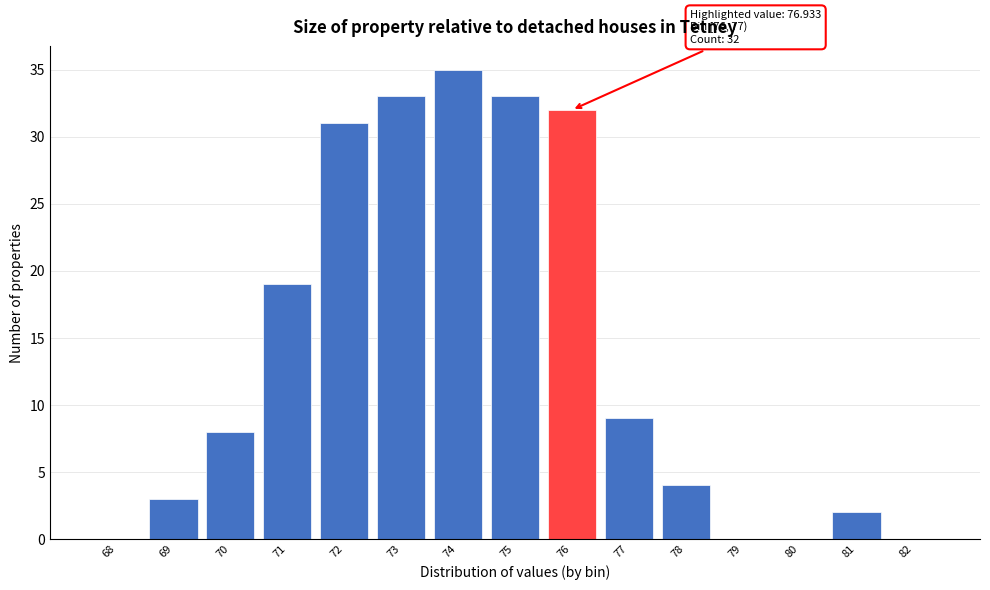

Reading left to right, what are all the values shown in this chart?

68=0	69=3	70=8	71=19	72=31	73=33	74=35	75=33	76=32	77=9	78=4	79=0	80=0	81=2	82=0